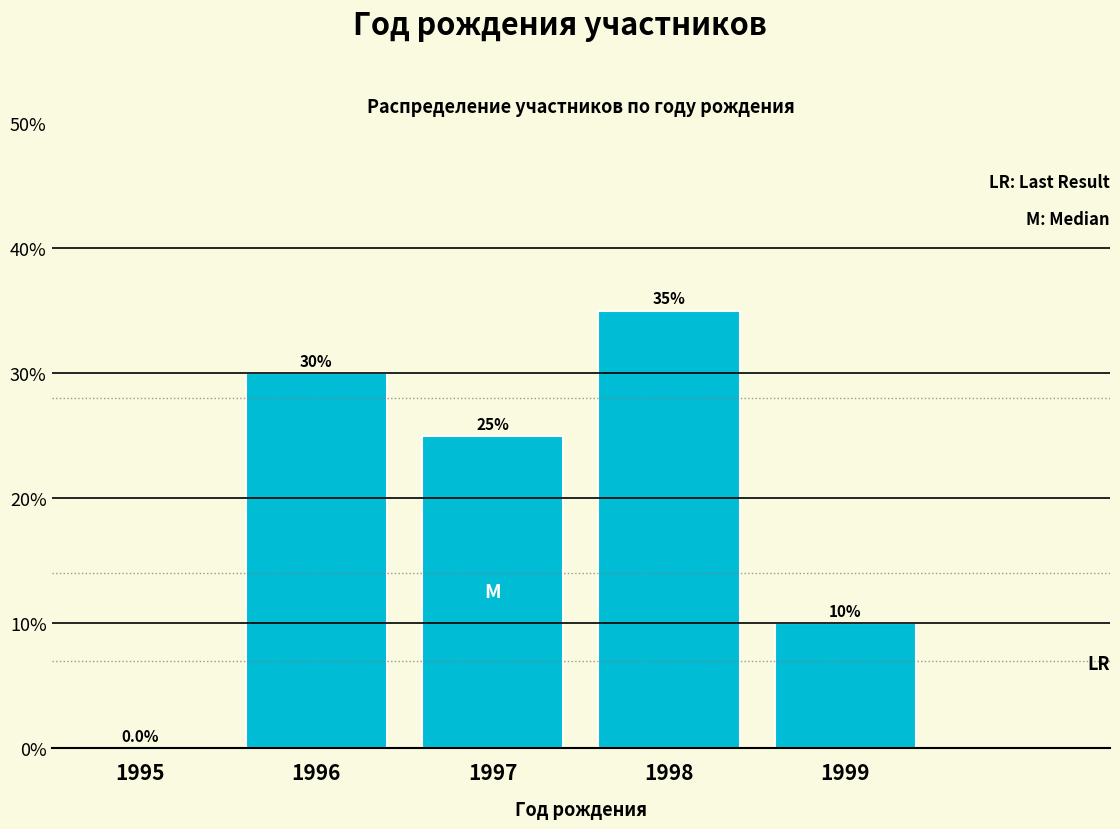

Reading left to right, what are all the values shown in this chart?

1995=0	1996=30	1997=25	1998=35	1999=10